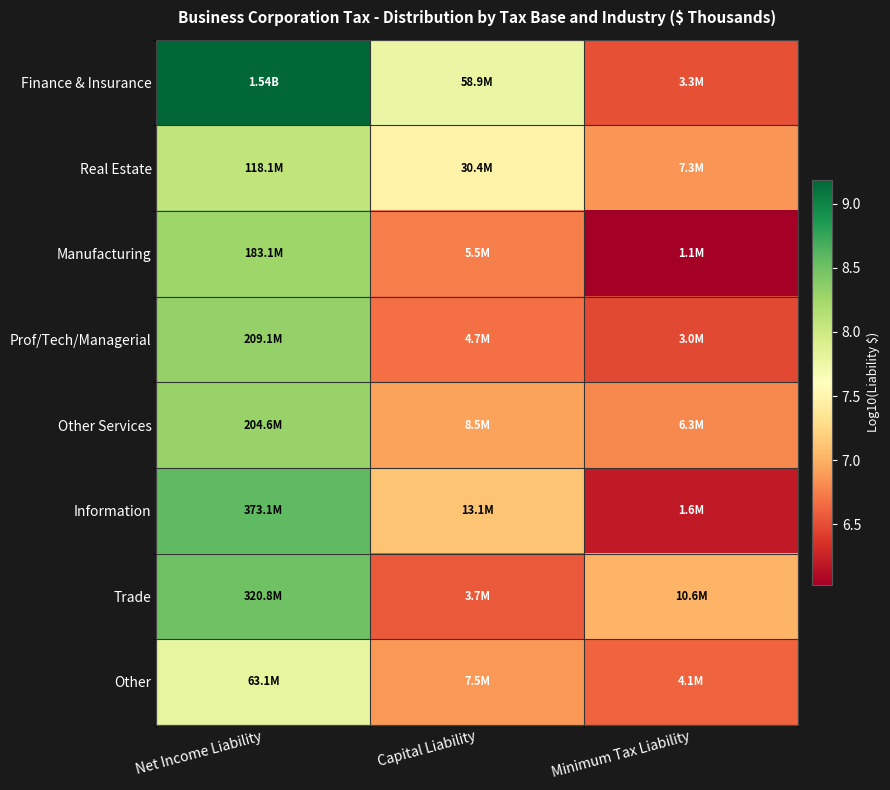

Reading left to right, extract all data points from this chart.

Finance & Insurance: Net Income Liability=9.2	Capital Liability=7.8	Minimum Tax Liability=6.5
Real Estate: Net Income Liability=8.1	Capital Liability=7.5	Minimum Tax Liability=6.9
Manufacturing: Net Income Liability=8.3	Capital Liability=6.7	Minimum Tax Liability=6.0
Prof/Tech/Managerial: Net Income Liability=8.3	Capital Liability=6.7	Minimum Tax Liability=6.5
Other Services: Net Income Liability=8.3	Capital Liability=6.9	Minimum Tax Liability=6.8
Information: Net Income Liability=8.6	Capital Liability=7.1	Minimum Tax Liability=6.2
Trade: Net Income Liability=8.5	Capital Liability=6.6	Minimum Tax Liability=7.0
Other: Net Income Liability=7.8	Capital Liability=6.9	Minimum Tax Liability=6.6